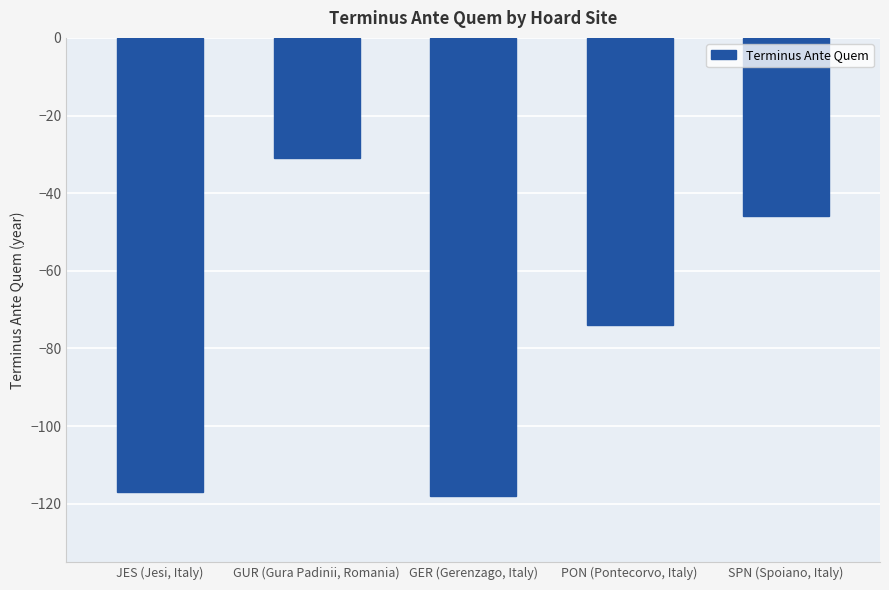

What is the label of the 5th bar from the left?

SPN (Spoiano, Italy)